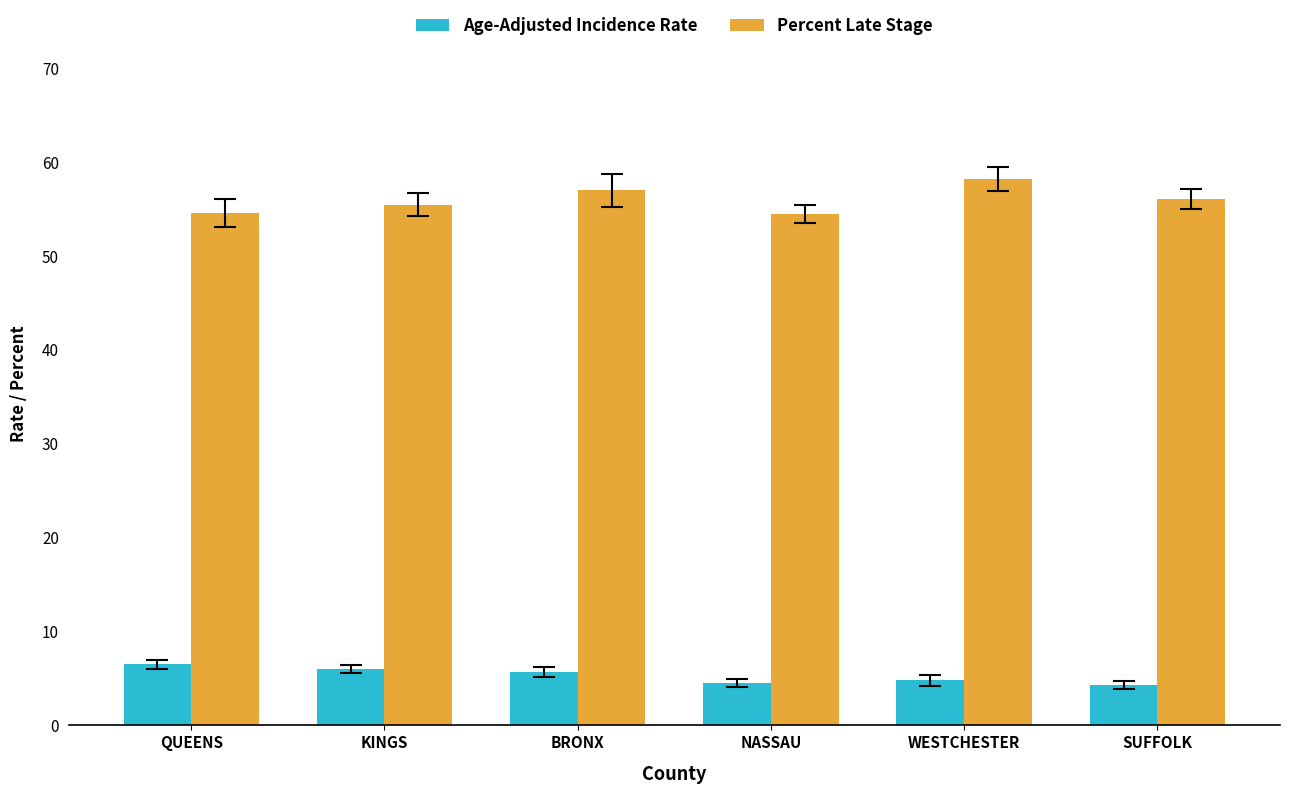

How many bars are there in total?

12